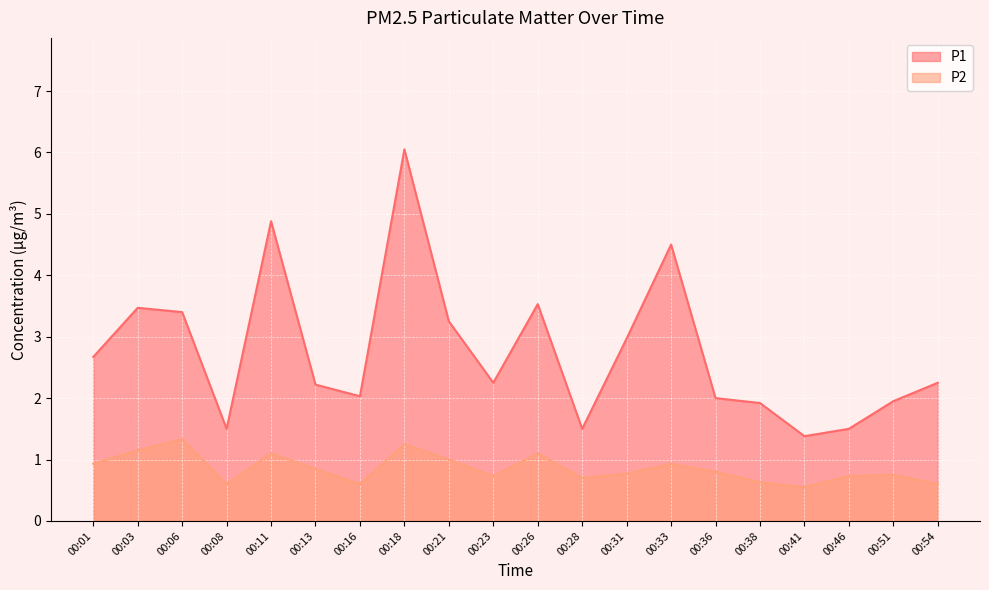

Where is the first local maximum for P1?

00:03